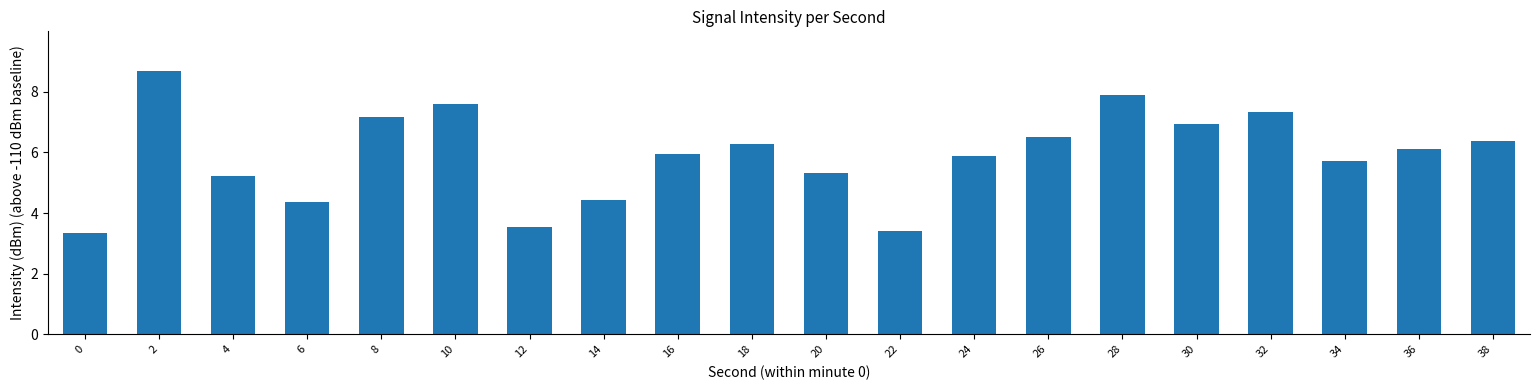

What is the value of the 13th bar from the left?

5.9